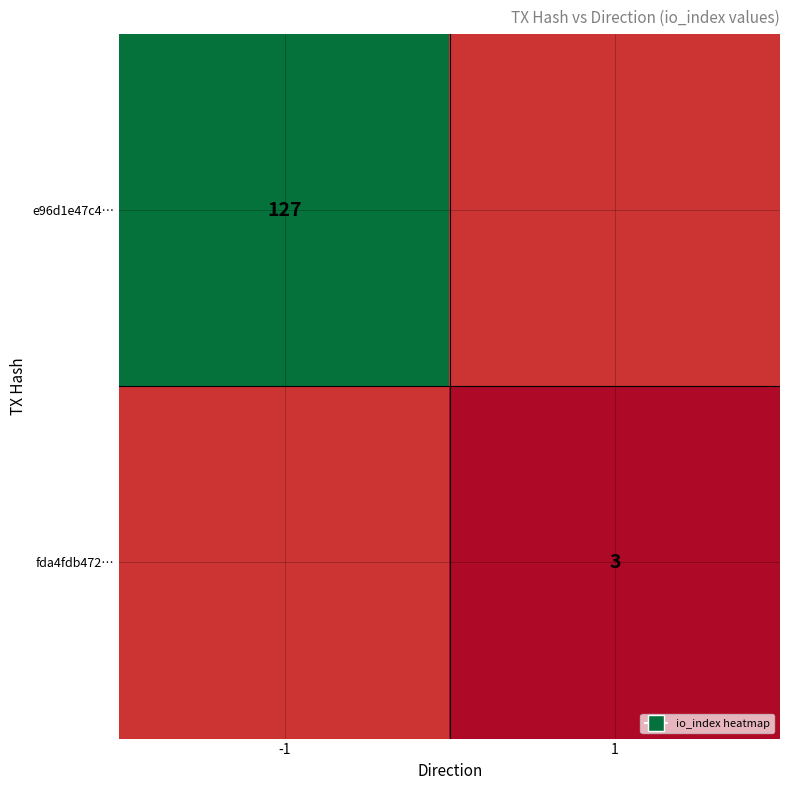

True or false: fda4fdb472… has a value of 4 at 1.

False